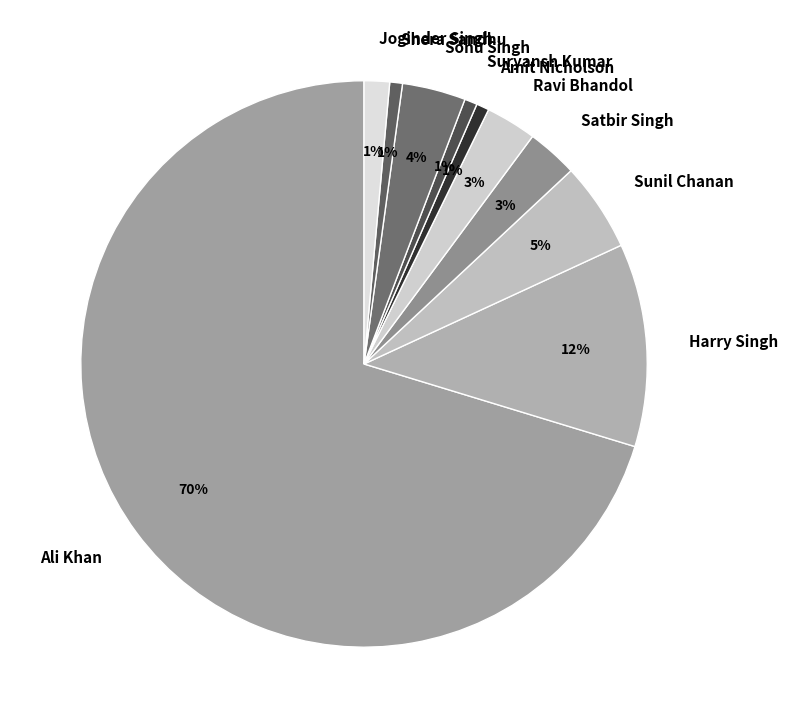

Between Sunil Chanan and Amit Nicholson, which is larger?

Sunil Chanan